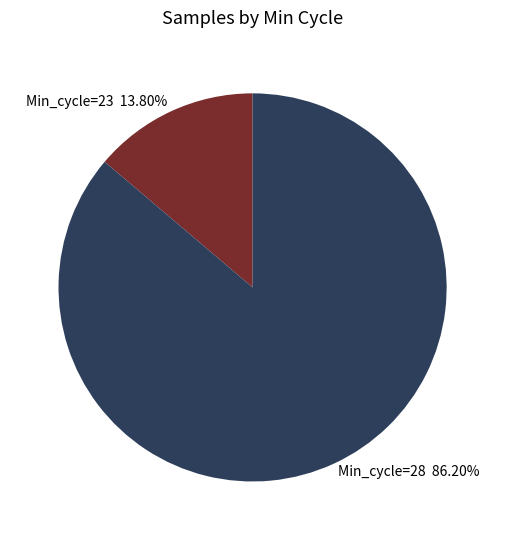

Is the sum of Min_cycle=28 and Min_cycle=23 greater than half?

Yes